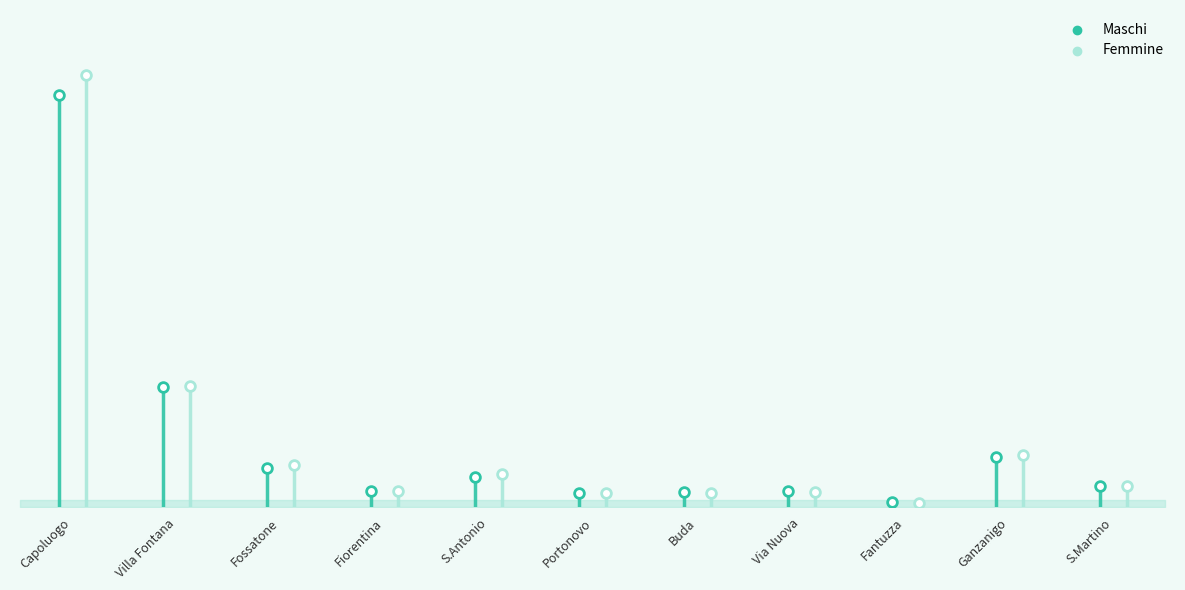

At how many categories does at least one series exceed 1635?

1